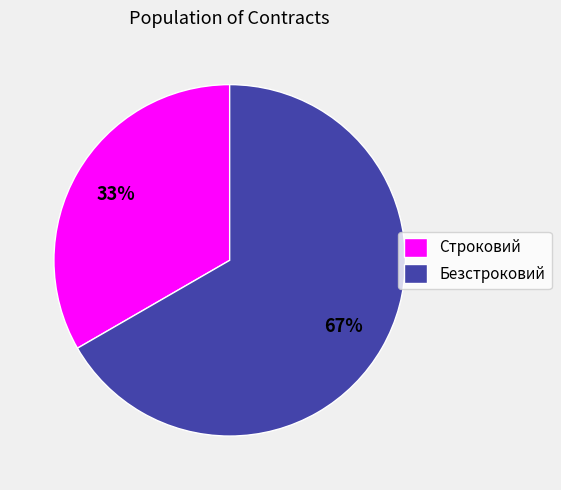

Is there any slice that represents more than half of the pie?

Yes